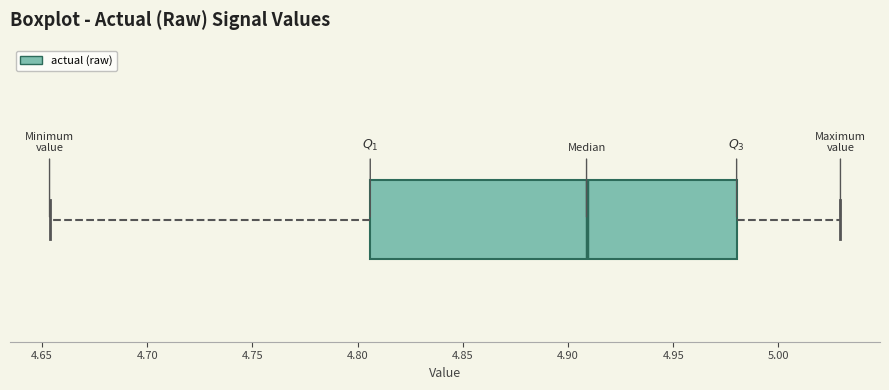

Where does the left whisker of the box end on the x-axis? The values are not printed on the chart, so give them approximately, as read against the axis.

4.655